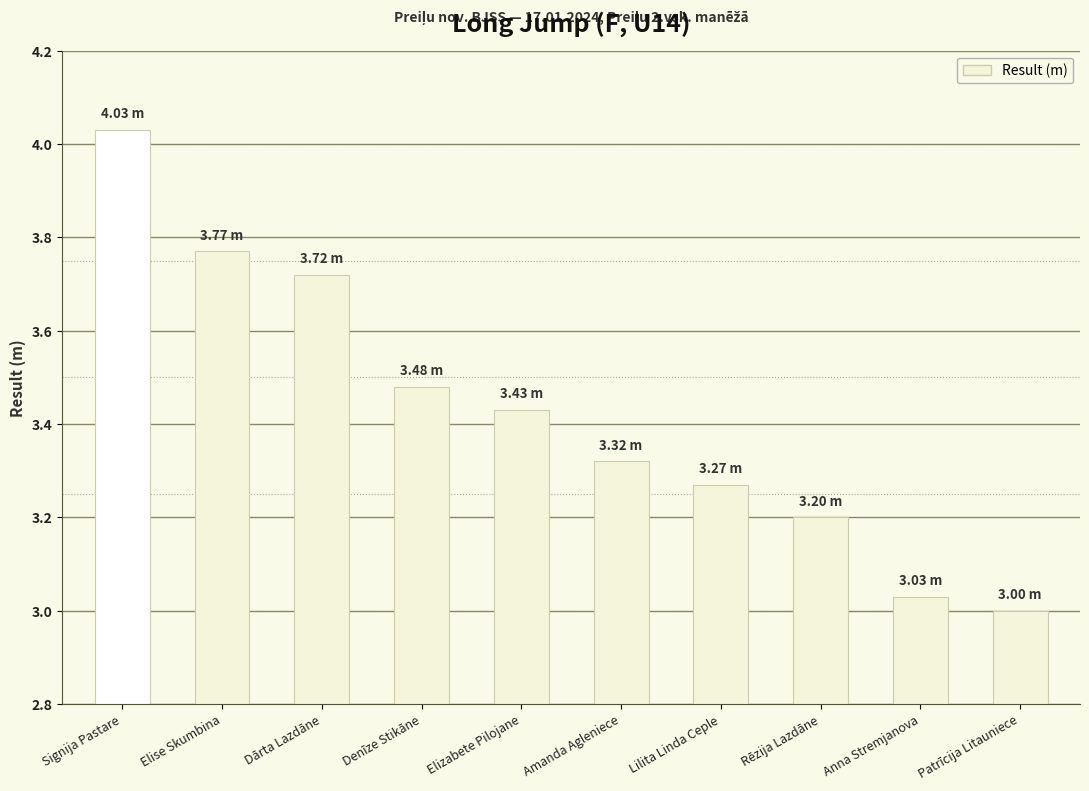

Rank the categories by value from lowest to highest.

Patrīcija Litauniece, Anna Stremjanova, Rēzija Lazdāne, Lilita Linda Ceple, Amanda Agleniece, Elizabete Pilojane, Denīze Stikāne, Dārta Lazdāne, Elise Skumbina, Signija Pastare